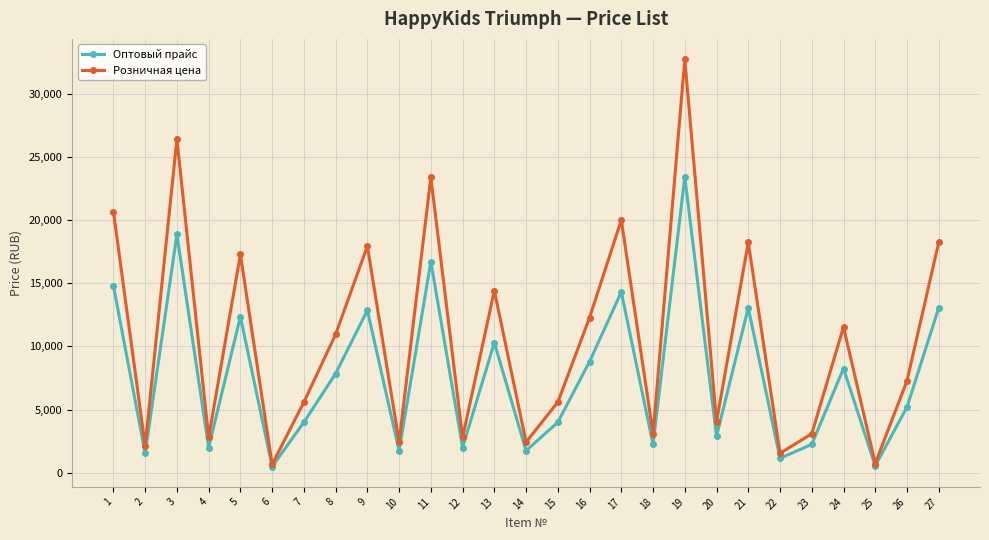

Which category has the highest value across all series?

19